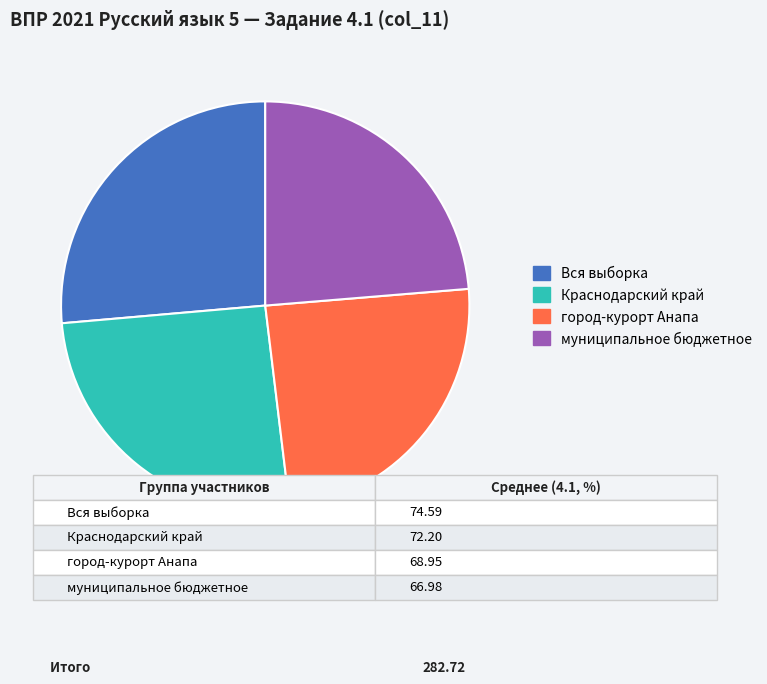

What is the ratio of the value at город-курорт Анапа to the value at муниципальное бюджетное?

1.0